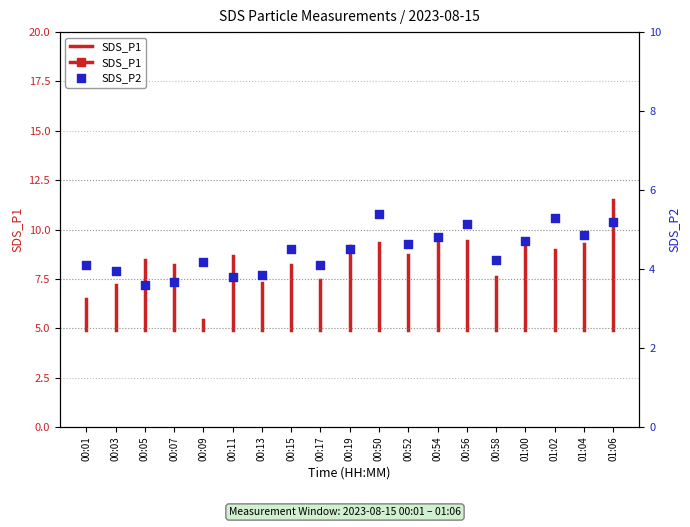

Approximately how many times larger is the value at 00:11 compared to 00:54?

0.8